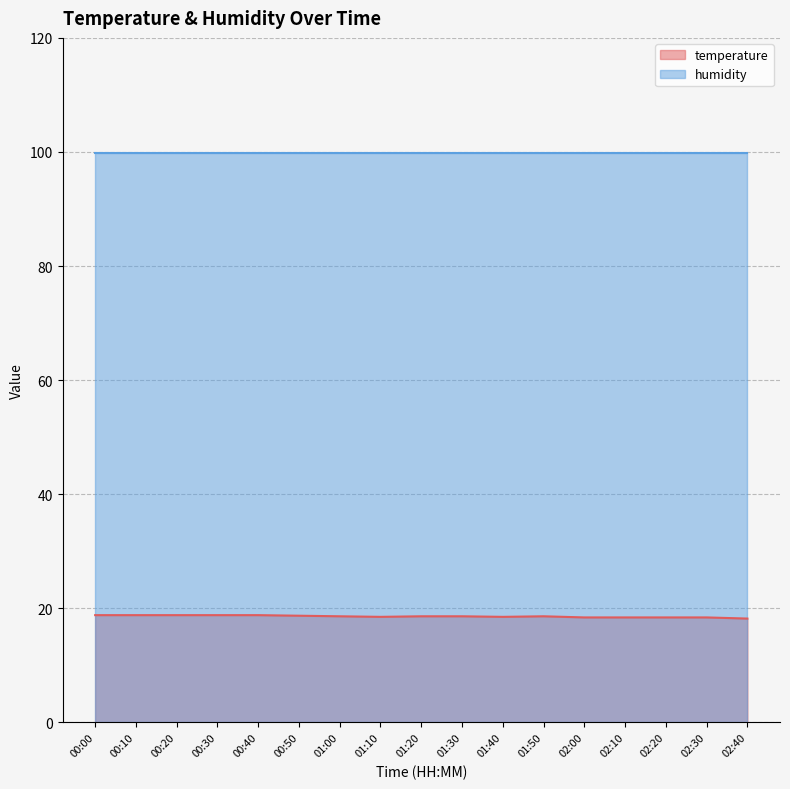

Reading left to right, extract all data points from this chart.

00:00=18.8	00:10=18.8	00:20=18.8	00:30=18.8	00:40=18.8	00:50=18.7	01:00=18.6	01:10=18.5	01:20=18.6	01:30=18.6	01:40=18.5	01:50=18.6	02:00=18.4	02:10=18.4	02:20=18.4	02:30=18.4	02:40=18.2